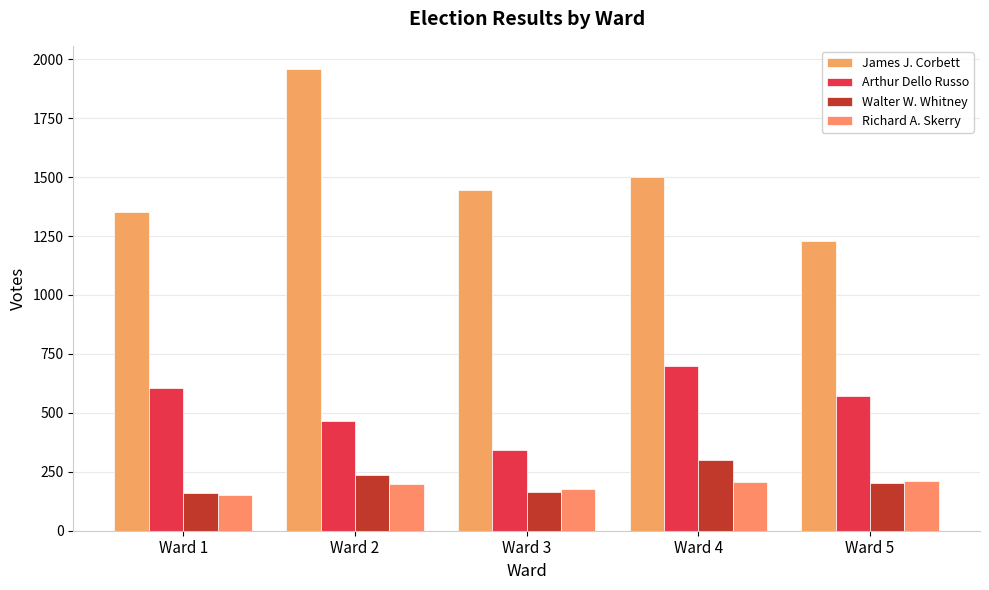

How many series are shown in this chart?

4